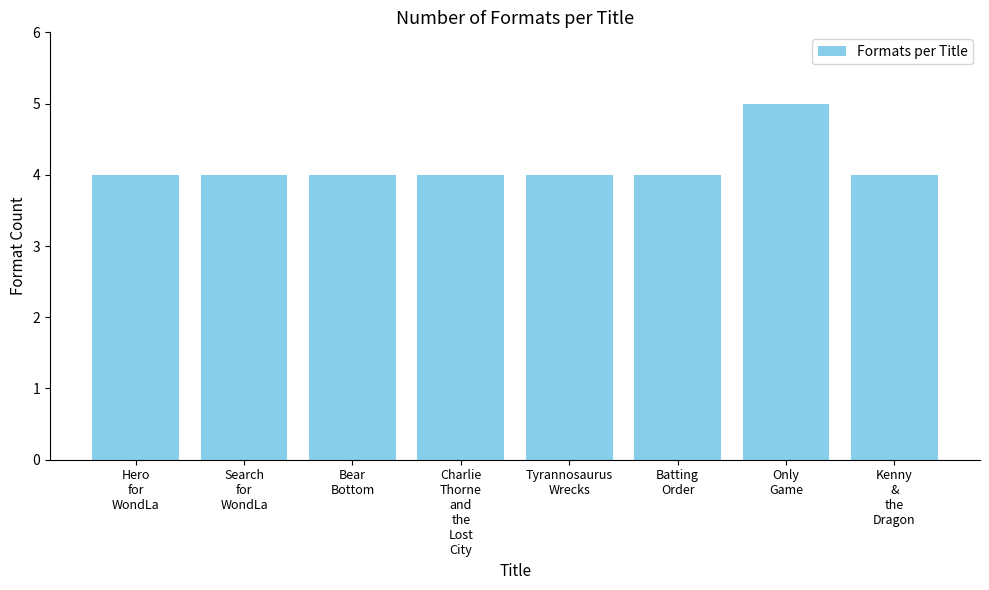

Reading left to right, transcribe all the data shown in this chart.

4	4	4	4	4	4	5	4